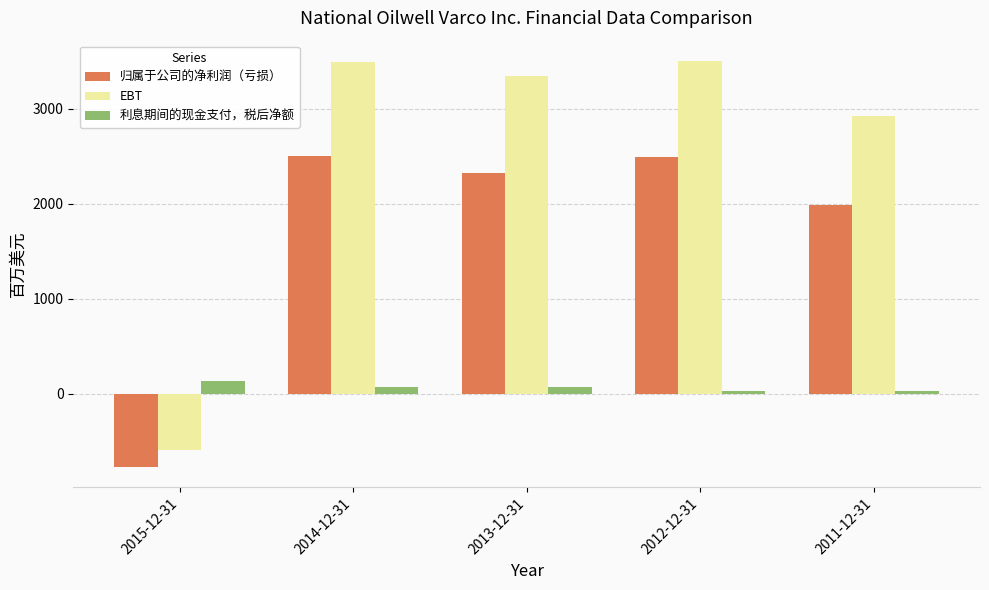

What is the value of the EBT bar at the 1st from the left?

-589